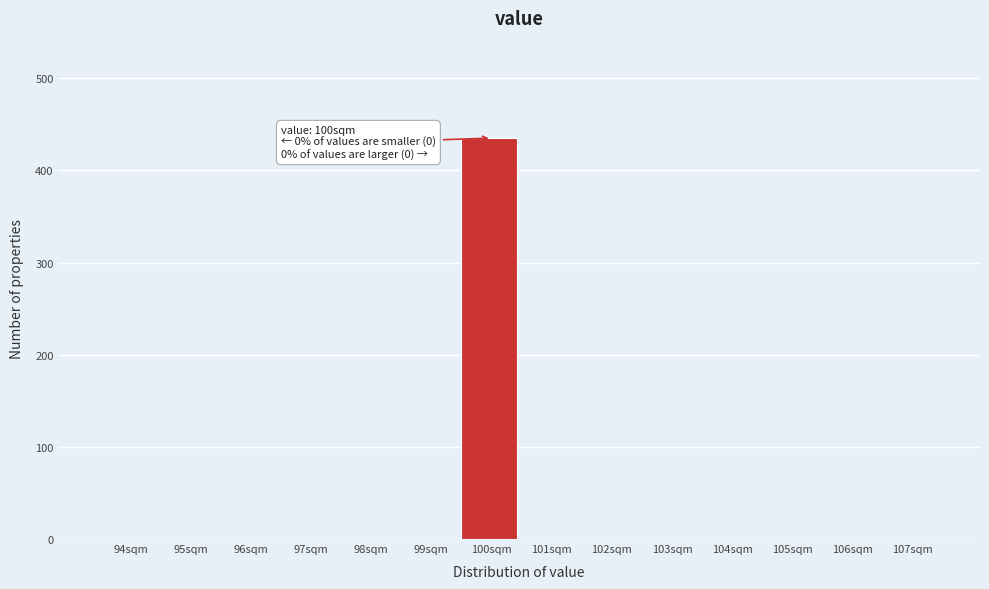

Which range on the x-axis has the tallest bar?

99.5 to 100.5